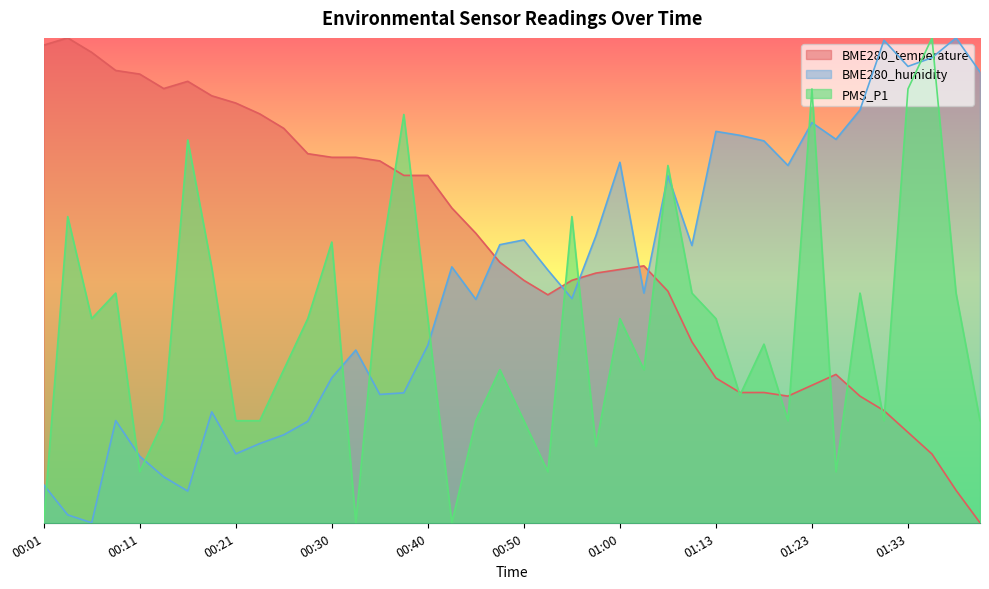

What is the value of the PMS_P1 point at the 29th from the left?

0.4